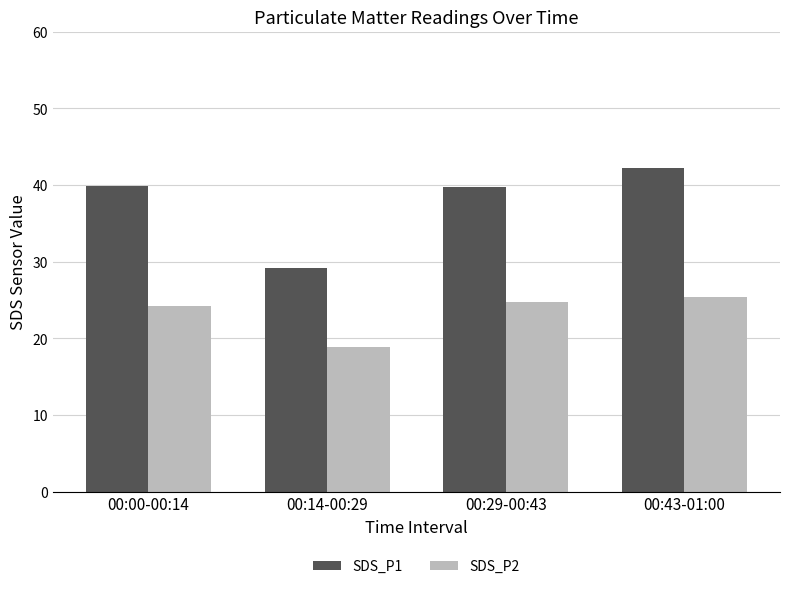

Rank the series by their average value, from lowest to highest.

SDS_P2, SDS_P1